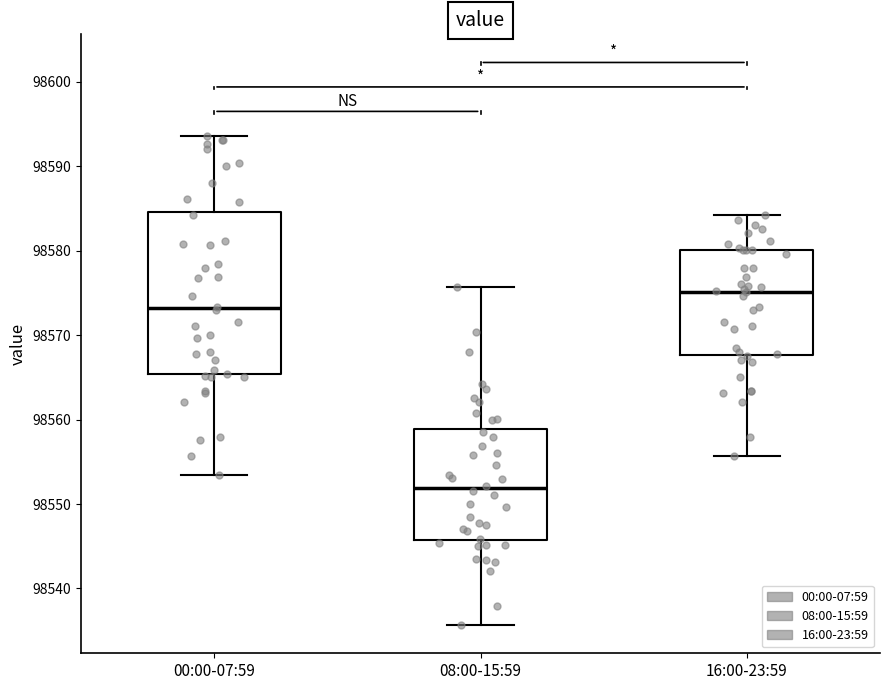

Which box is the tallest, from its lower edge to its upper edge?

00:00-07:59